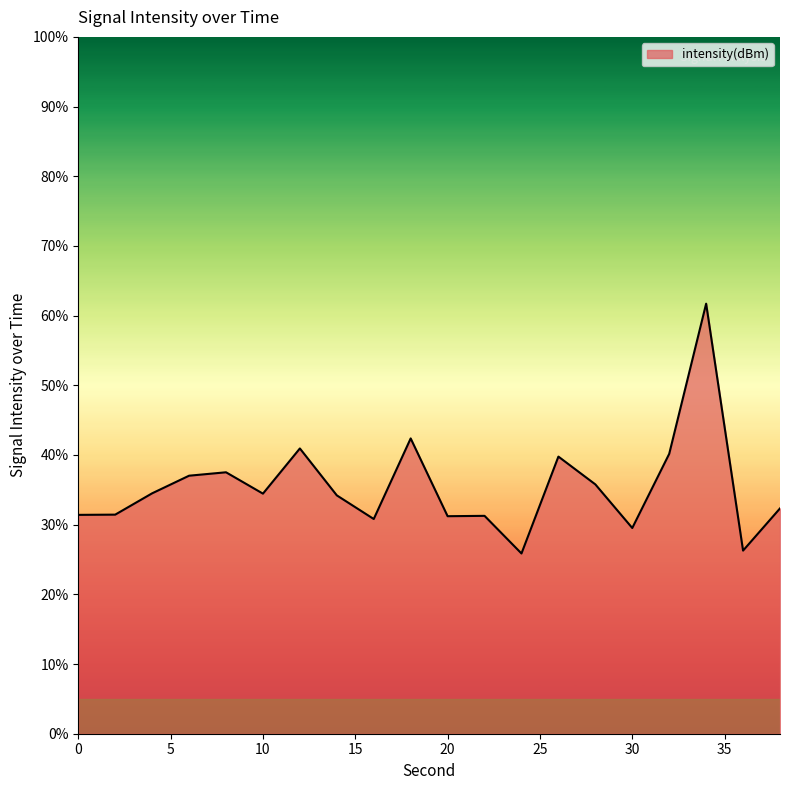

What is the greatest value displayed?

61.7